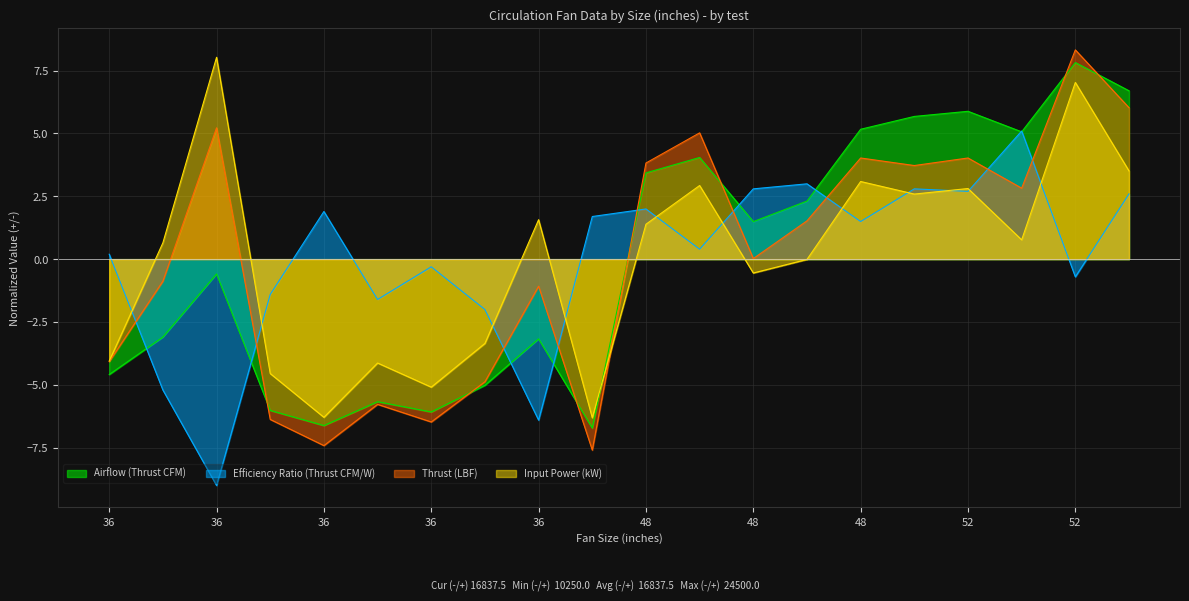

At which category does the chart reach its peak across all series?

52